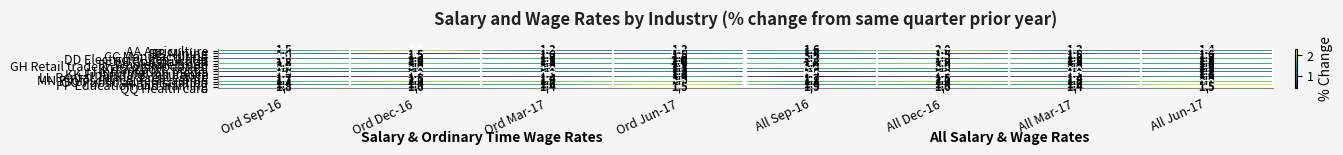

What is the smallest value displayed?

0.4